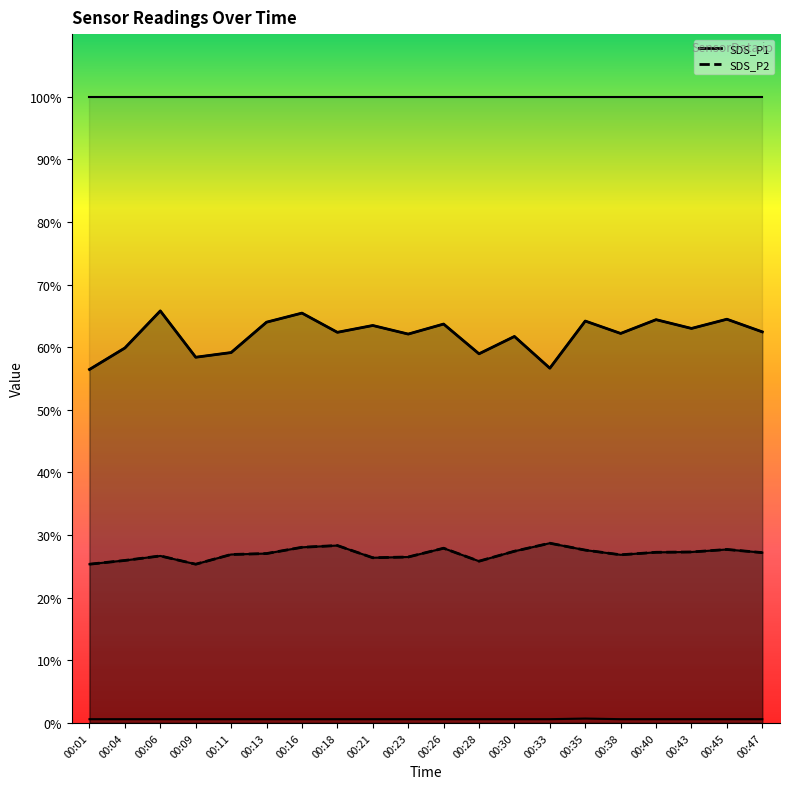

At which label does SDS_P2 reach its peak?

00:33